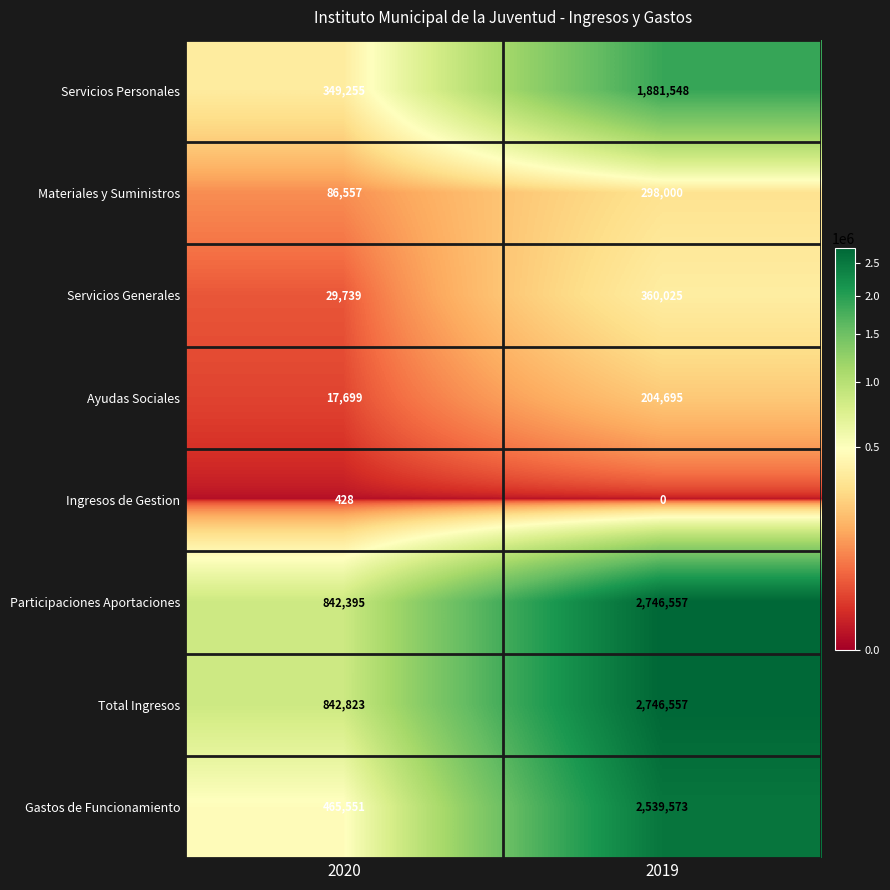

What is the sum of the Gastos de Funcionamiento values at 2019 and 2020?

3005124